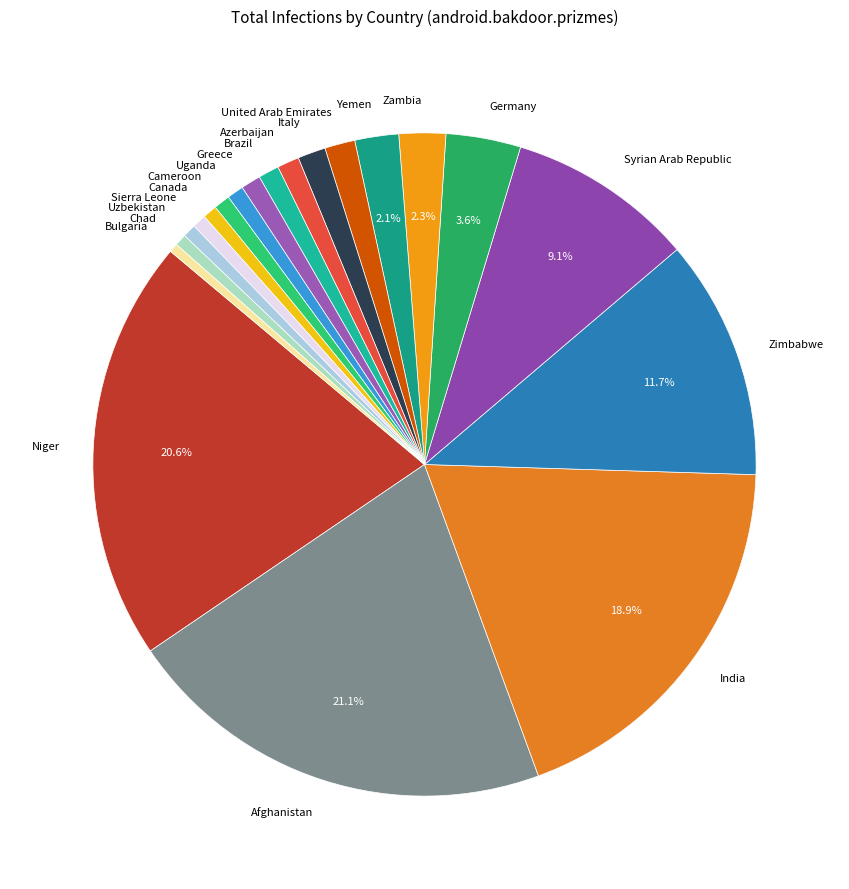

Does Italy represent more than half of the total?

No